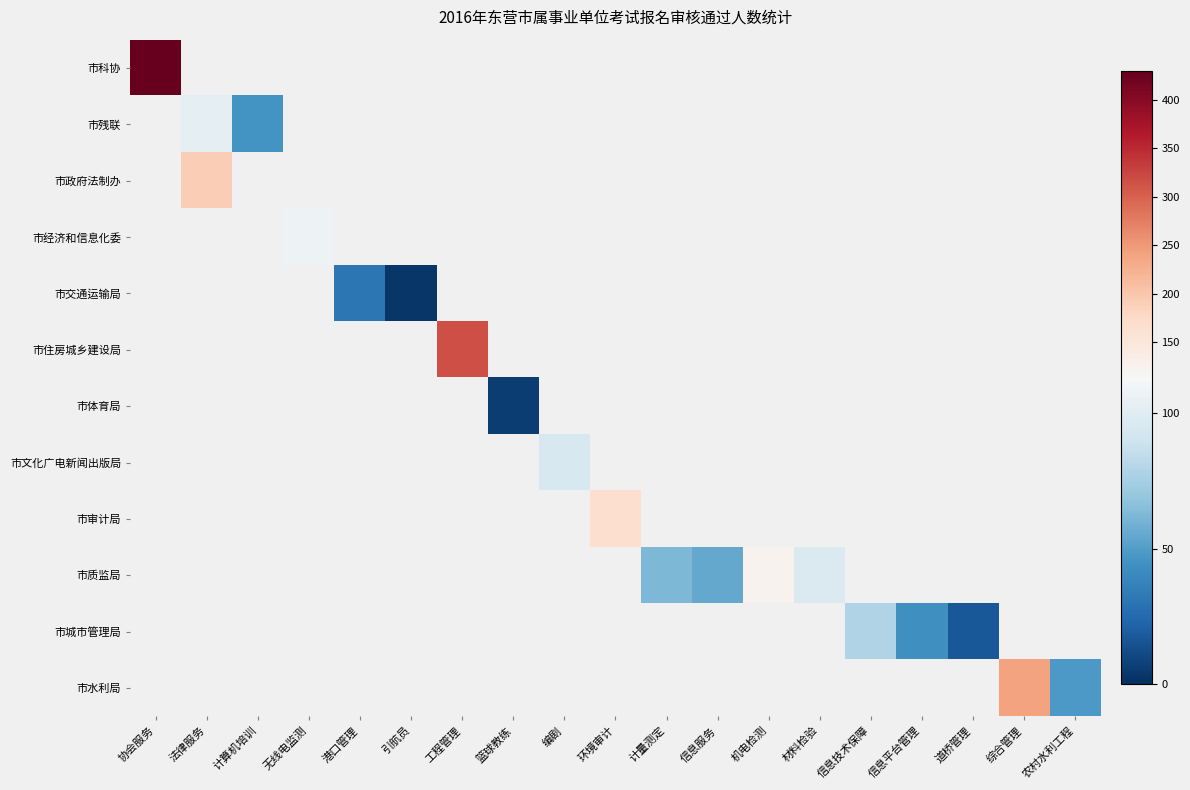

Rank the series by their average value, from highest to lowest.

市科协, 市残联, 市政府法制办, 市经济和信息化委, 市交通运输局, 市住房城乡建设局, 市体育局, 市文化广电新闻出版局, 市审计局, 市质监局, 市城市管理局, 市水利局